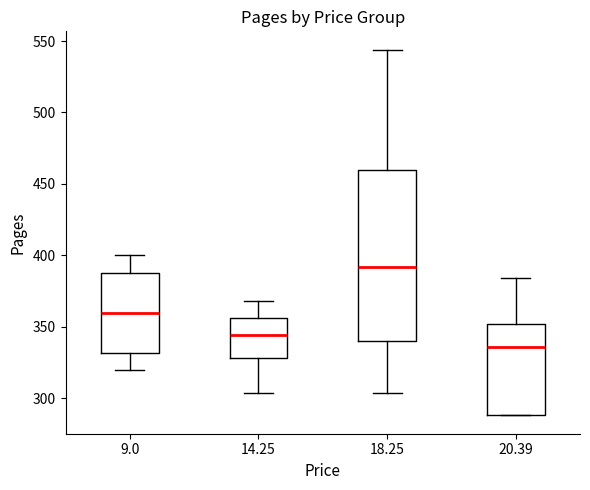

Reading left to right, transcribe this box plot: for each box, give where its median line is, the range the box spans, and where its two whiskers end, as read against the y-axis. The values are not printed on the chart, so give them approximately, as read against the axis.

9.0: median 360, box 330 to 390, whiskers 320 to 400
14.25: median 345, box 330 to 355, whiskers 305 to 370
18.25: median 390, box 340 to 460, whiskers 305 to 545
20.39: median 335, box 290 to 350, whiskers 290 to 385